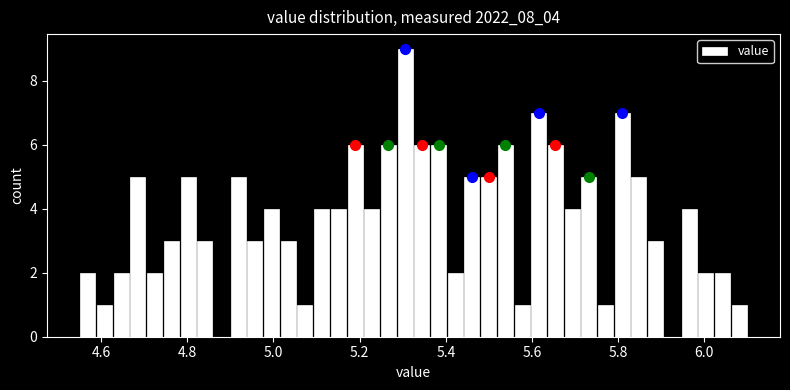

Around what value on the x-axis is the tallest bar? Give the approximate position of its centre, as read against the axis.

5.30